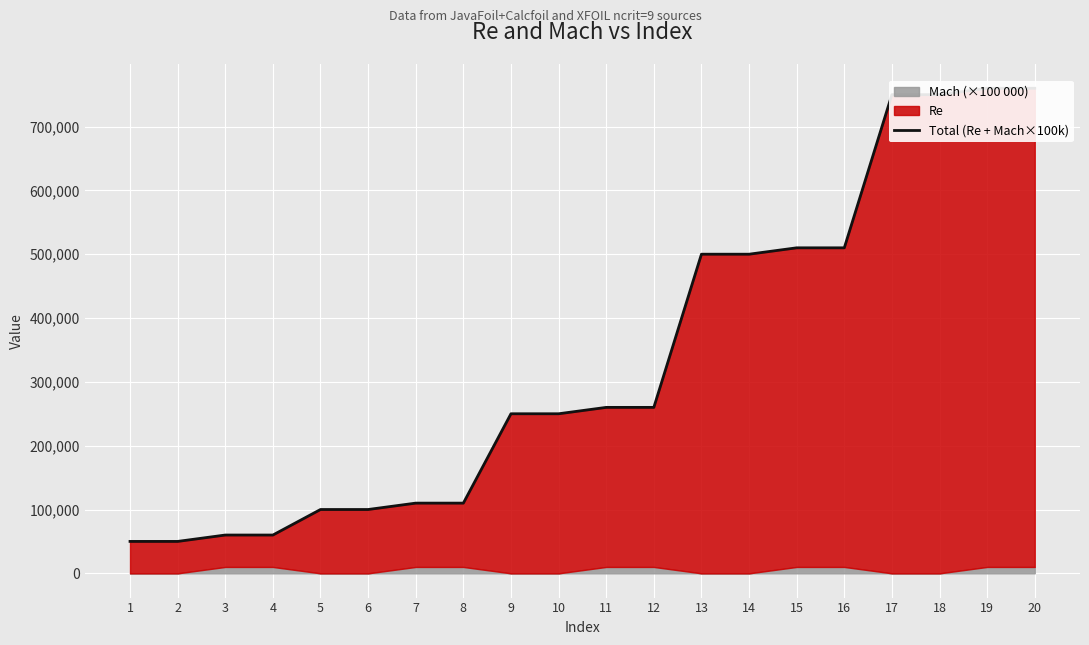

Reading right to left, extract all data points from this chart.

760000	760000	750000	750000	510000	510000	500000	500000	260000	260000	250000	250000	110000	110000	100000	100000	60000	60000	50000	50000